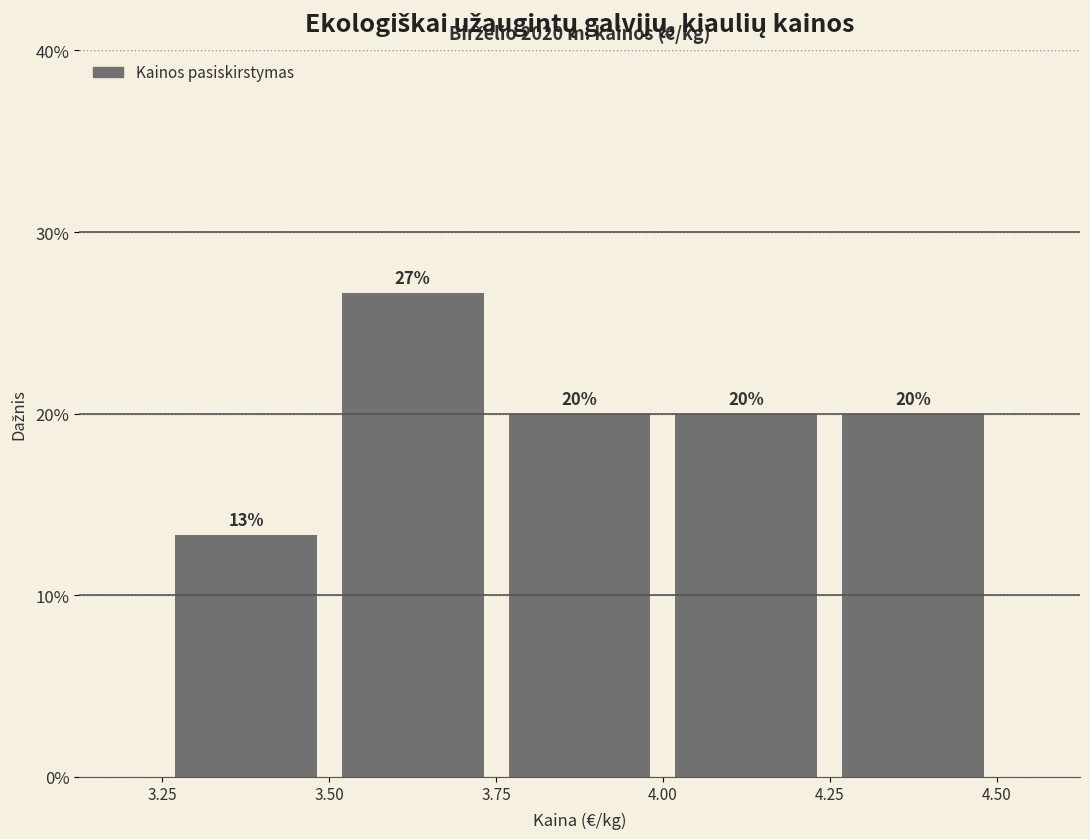

Which range on the x-axis has the tallest bar?

3.50 to 3.75